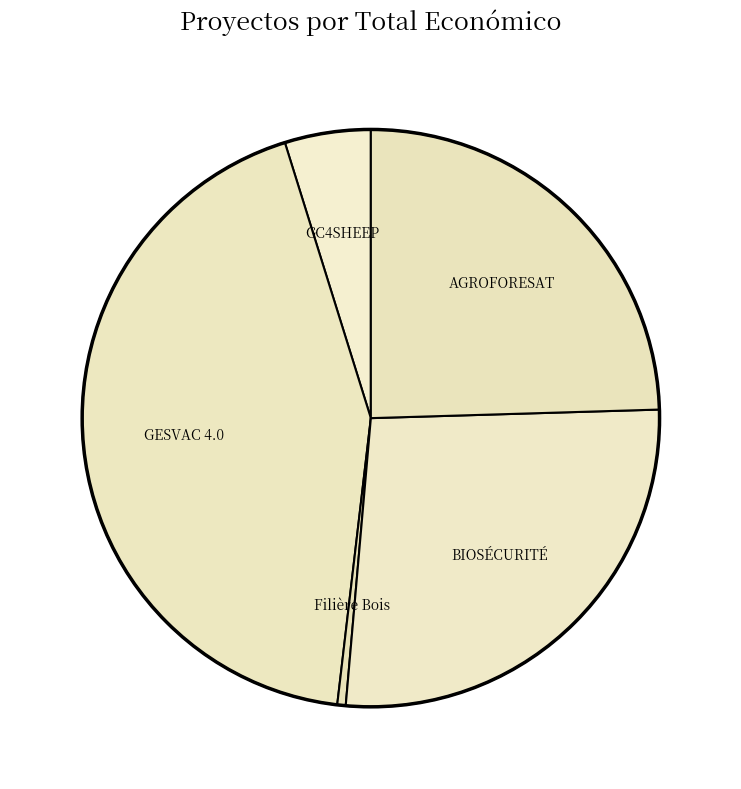

Count the number of slices in the pie.

5